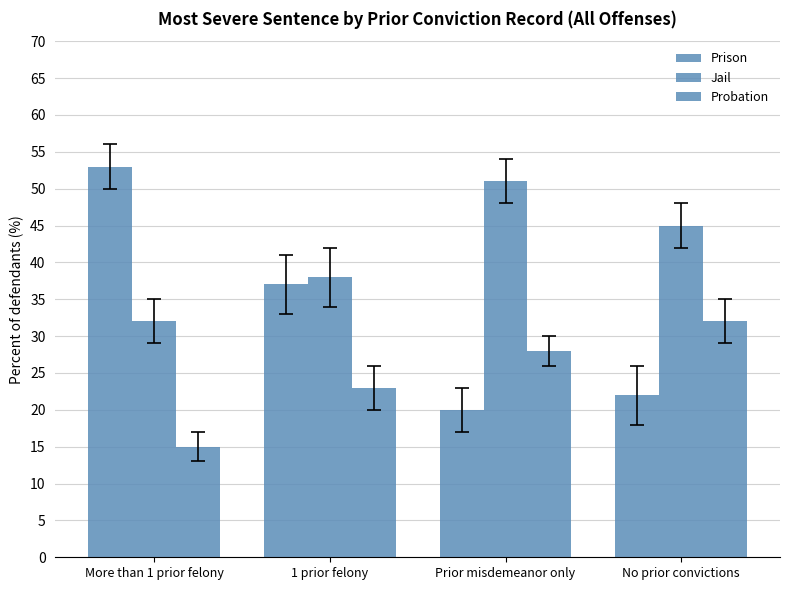

What is the difference between the Probation values at No prior convictions and 1 prior felony?

9